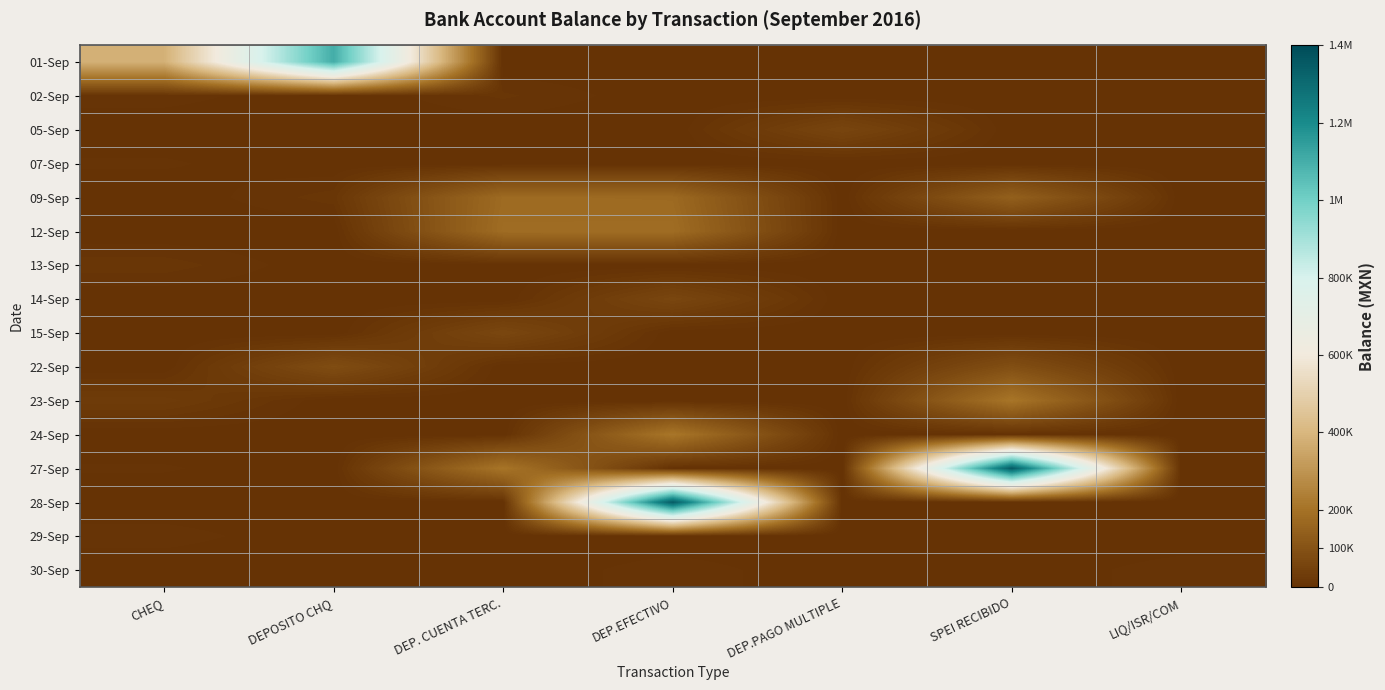

Reading right to left, list all the values displayed in this chart.

01-Sep: LIQ/ISR/COM=0.0	SPEI RECIBIDO=0.0	DEP.PAGO MULTIPLE=0.0	DEP.EFECTIVO=0.0	DEP. CUENTA TERC.=0.0	DEPOSITO CHQ=1103440.7	CHEQ=381040.7
02-Sep: LIQ/ISR/COM=0.0	SPEI RECIBIDO=0.0	DEP.PAGO MULTIPLE=0.0	DEP.EFECTIVO=0.0	DEP. CUENTA TERC.=12120.7	DEPOSITO CHQ=0.0	CHEQ=8440.7
05-Sep: LIQ/ISR/COM=0.0	SPEI RECIBIDO=0.0	DEP.PAGO MULTIPLE=60541.2	DEP.EFECTIVO=0.0	DEP. CUENTA TERC.=0.0	DEPOSITO CHQ=0.0	CHEQ=0.0
07-Sep: LIQ/ISR/COM=0.0	SPEI RECIBIDO=0.0	DEP.PAGO MULTIPLE=0.0	DEP.EFECTIVO=0.0	DEP. CUENTA TERC.=0.0	DEPOSITO CHQ=0.0	CHEQ=6541.2
09-Sep: LIQ/ISR/COM=0.0	SPEI RECIBIDO=144089.2	DEP.PAGO MULTIPLE=0.0	DEP.EFECTIVO=174089.2	DEP. CUENTA TERC.=175929.2	DEPOSITO CHQ=13894.7	CHEQ=0.0
12-Sep: LIQ/ISR/COM=0.0	SPEI RECIBIDO=0.0	DEP.PAGO MULTIPLE=0.0	DEP.EFECTIVO=183285.2	DEP. CUENTA TERC.=182085.2	DEPOSITO CHQ=0.0	CHEQ=0.0
13-Sep: LIQ/ISR/COM=0.0	SPEI RECIBIDO=0.0	DEP.PAGO MULTIPLE=0.0	DEP.EFECTIVO=0.0	DEP. CUENTA TERC.=0.0	DEPOSITO CHQ=0.0	CHEQ=14285.2
14-Sep: LIQ/ISR/COM=0.0	SPEI RECIBIDO=0.0	DEP.PAGO MULTIPLE=0.0	DEP.EFECTIVO=64285.2	DEP. CUENTA TERC.=0.0	DEPOSITO CHQ=0.0	CHEQ=0.0
15-Sep: LIQ/ISR/COM=0.0	SPEI RECIBIDO=0.0	DEP.PAGO MULTIPLE=0.0	DEP.EFECTIVO=0.0	DEP. CUENTA TERC.=65977.2	DEPOSITO CHQ=0.0	CHEQ=0.0
22-Sep: LIQ/ISR/COM=0.0	SPEI RECIBIDO=89225.5	DEP.PAGO MULTIPLE=0.0	DEP.EFECTIVO=0.0	DEP. CUENTA TERC.=0.0	DEPOSITO CHQ=83966.6	CHEQ=0.0
23-Sep: LIQ/ISR/COM=0.0	SPEI RECIBIDO=210225.5	DEP.PAGO MULTIPLE=0.0	DEP.EFECTIVO=0.0	DEP. CUENTA TERC.=0.0	DEPOSITO CHQ=0.0	CHEQ=30225.5
24-Sep: LIQ/ISR/COM=0.0	SPEI RECIBIDO=0.0	DEP.PAGO MULTIPLE=0.0	DEP.EFECTIVO=213255.5	DEP. CUENTA TERC.=0.0	DEPOSITO CHQ=0.0	CHEQ=0.0
27-Sep: LIQ/ISR/COM=0.0	SPEI RECIBIDO=1350755.5	DEP.PAGO MULTIPLE=0.0	DEP.EFECTIVO=0.0	DEP. CUENTA TERC.=208355.5	DEPOSITO CHQ=0.0	CHEQ=6255.5
28-Sep: LIQ/ISR/COM=0.0	SPEI RECIBIDO=0.0	DEP.PAGO MULTIPLE=0.0	DEP.EFECTIVO=1352595.5	DEP. CUENTA TERC.=0.0	DEPOSITO CHQ=0.0	CHEQ=0.0
29-Sep: LIQ/ISR/COM=0.0	SPEI RECIBIDO=0.0	DEP.PAGO MULTIPLE=0.0	DEP.EFECTIVO=0.0	DEP. CUENTA TERC.=0.0	DEPOSITO CHQ=0.0	CHEQ=8595.5
30-Sep: LIQ/ISR/COM=9333.2	SPEI RECIBIDO=0.0	DEP.PAGO MULTIPLE=0.0	DEP.EFECTIVO=9295.5	DEP. CUENTA TERC.=0.0	DEPOSITO CHQ=0.0	CHEQ=0.0